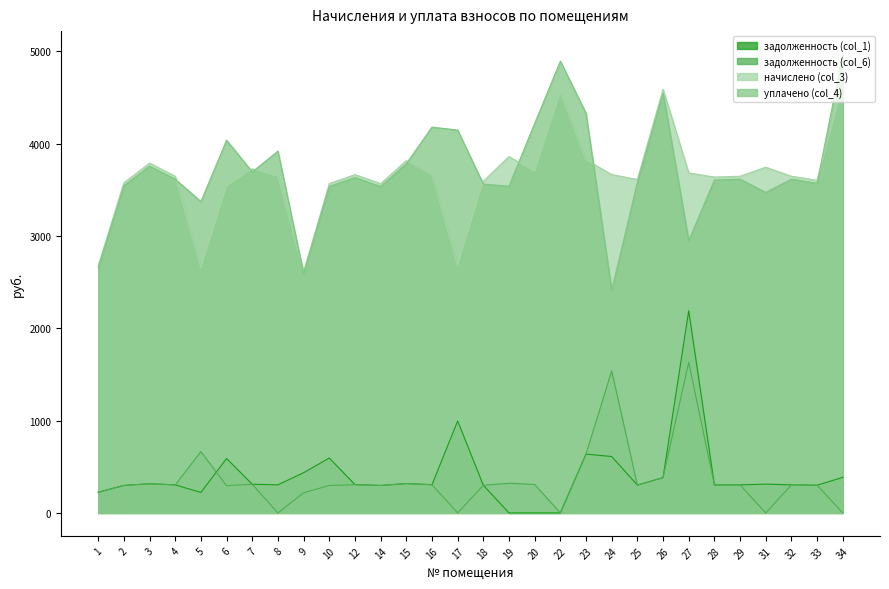

What is the maximum value for задолженность (col_1)?

2189.3